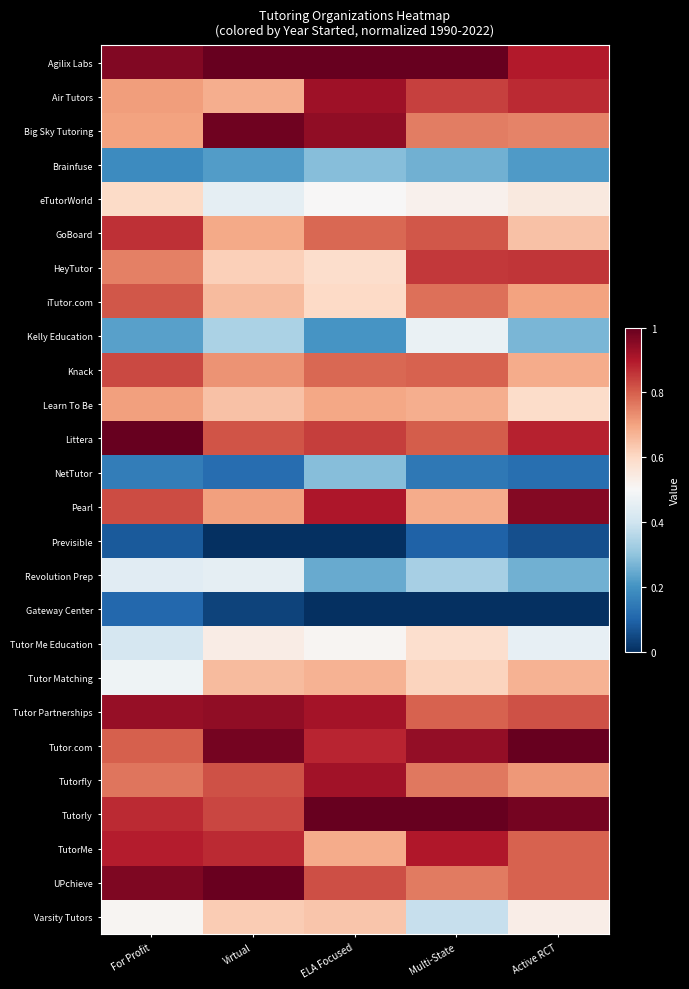

Which series has the largest total across all categories?

Agilix Labs